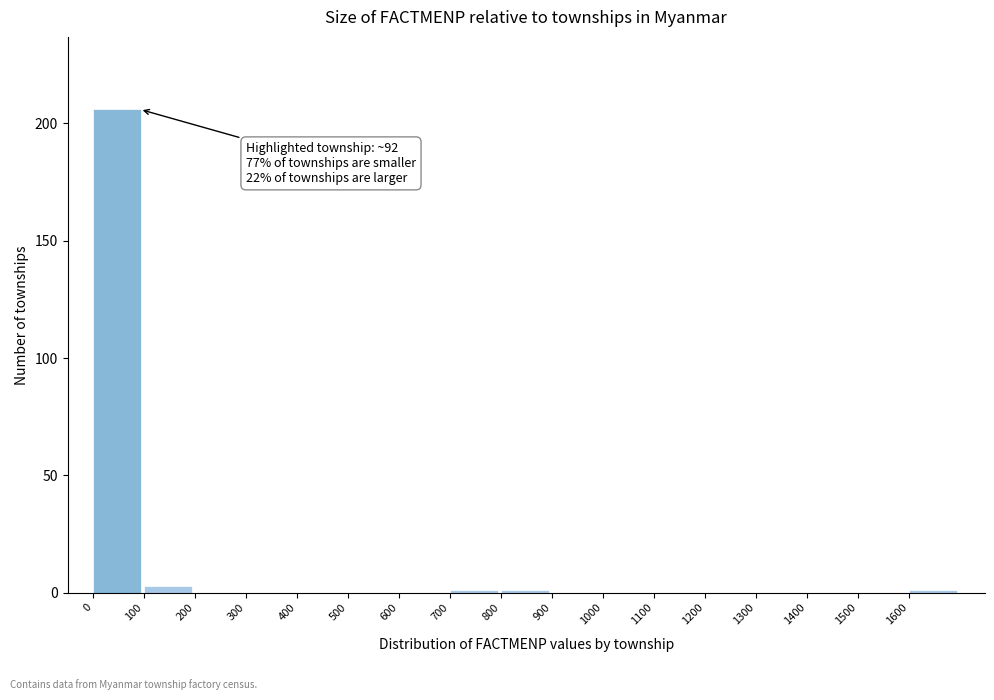

Which range on the x-axis has the tallest bar?

0 to 100